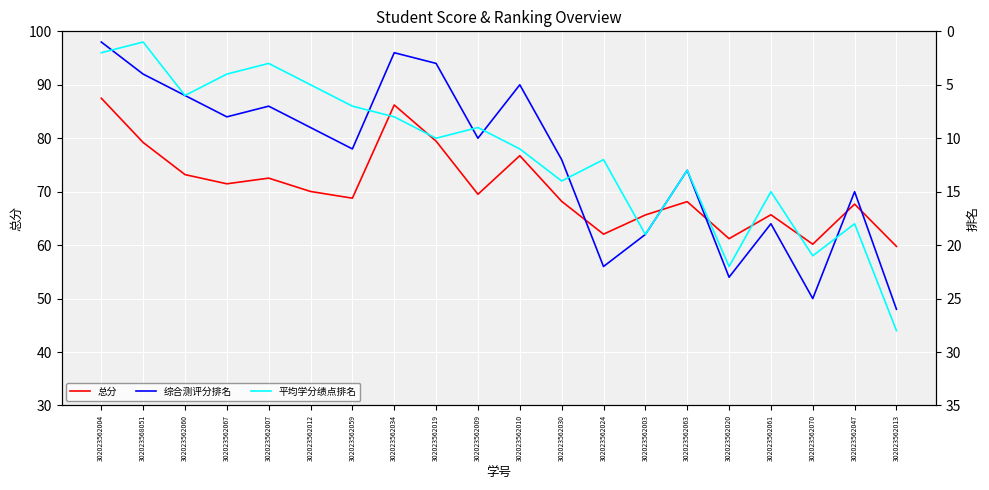

How many data points in 平均学分绩点排名 are above 11?

9